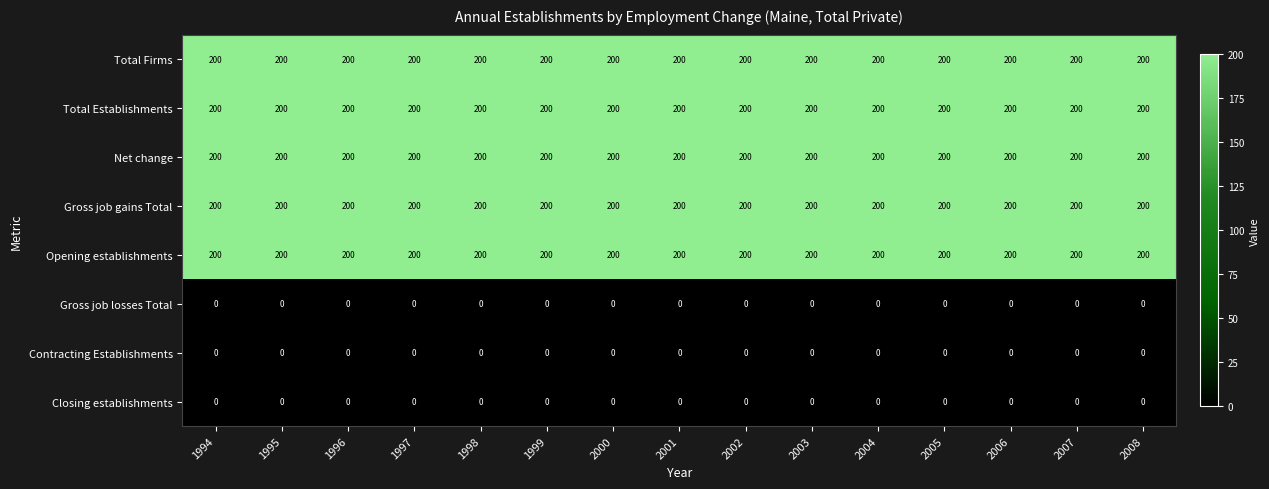

What is the highest value of the Total Firms series?

200